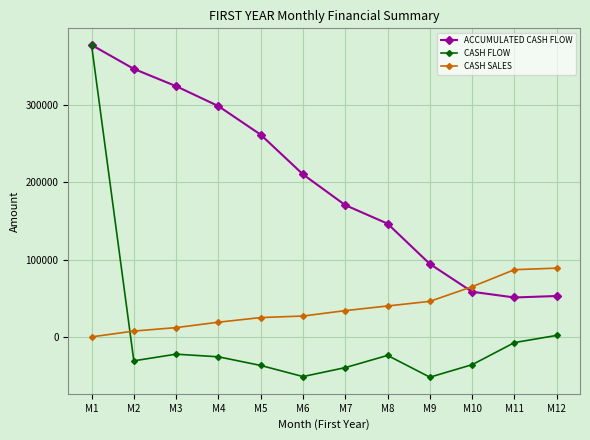

What is the difference between the maximum and minimum values in the CASH FLOW series?

430200